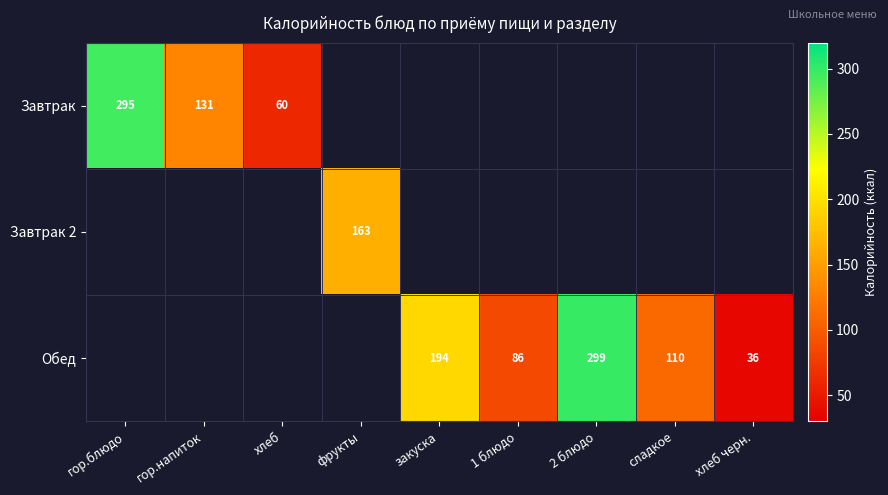

Is it true that Завтрак equals 295 at гор.блюдо?

True